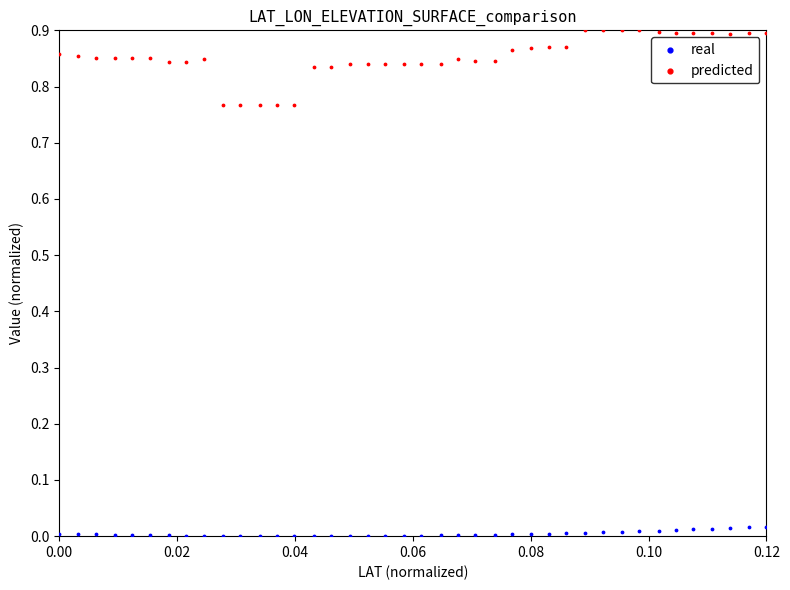

Which series has the widest spread of Y values?

predicted